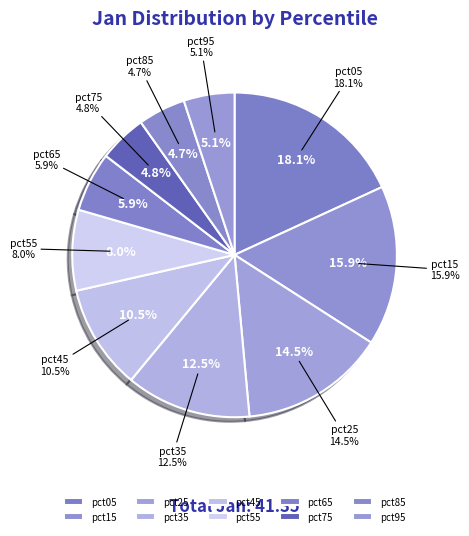

Does pct25 account for over 50% of the chart?

No